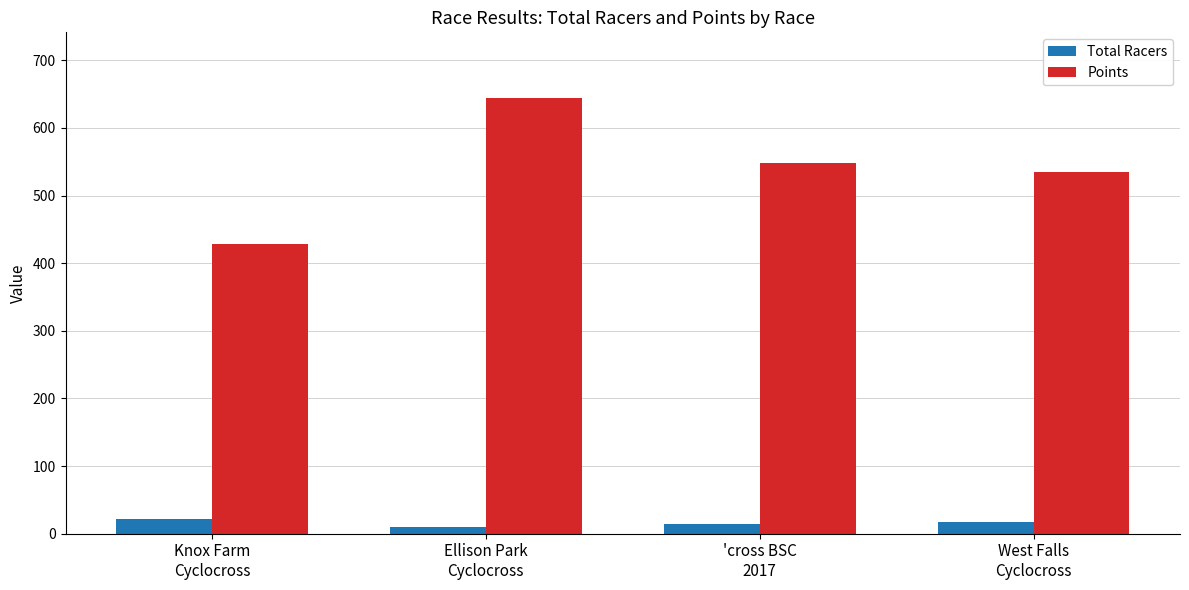

What is the value of the Points bar at the 1st from the left?

429.0